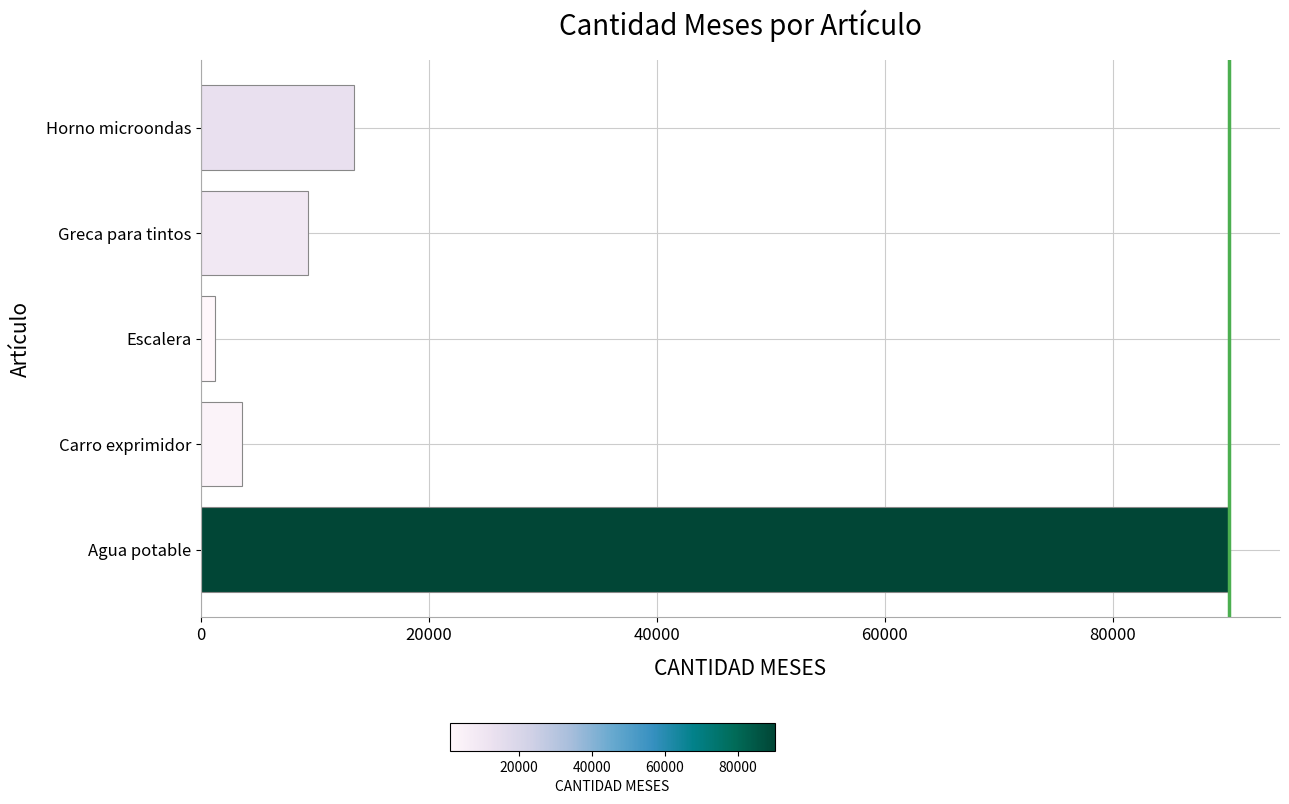

Is it true that the value at Agua potable is 18129.4?

False